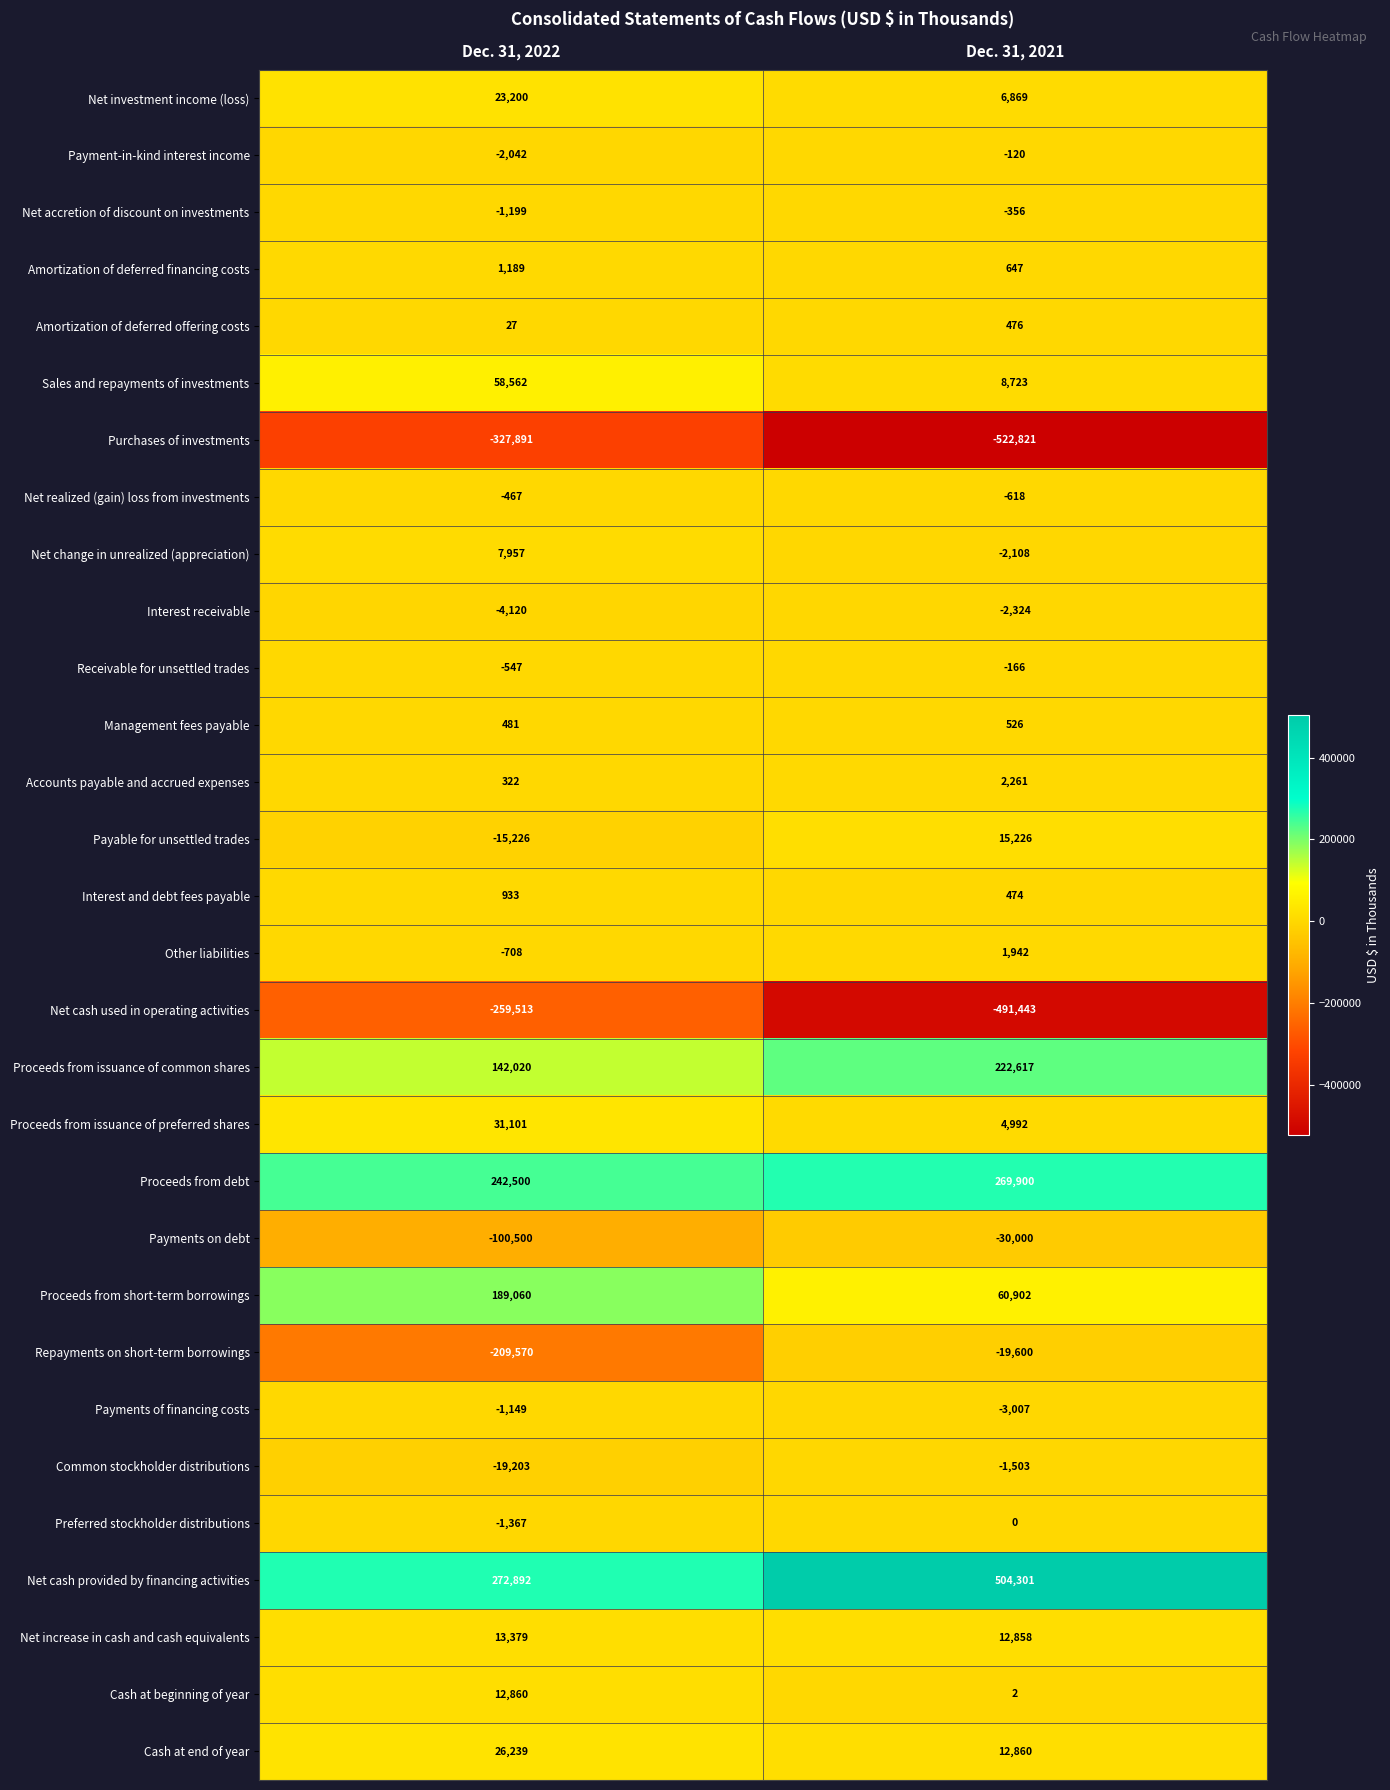

What is the spread (max minus min) of values at Dec. 31, 2021?

1027122